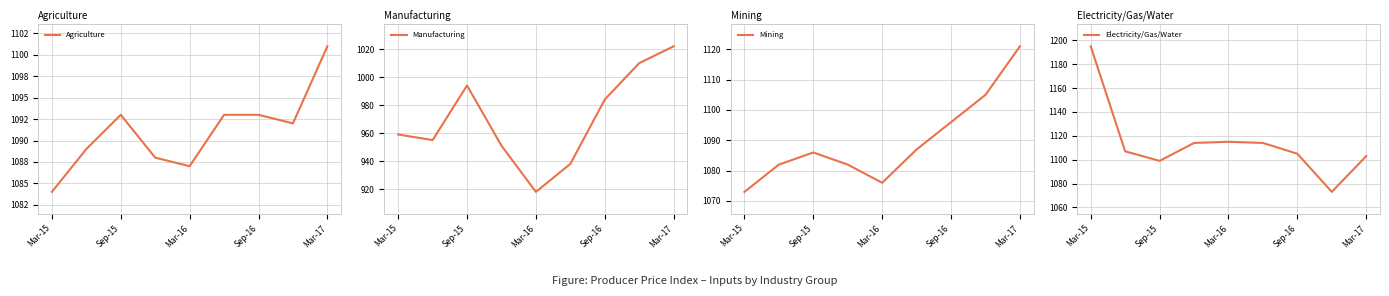

At which label does Manufacturing reach its peak?

Mar-17